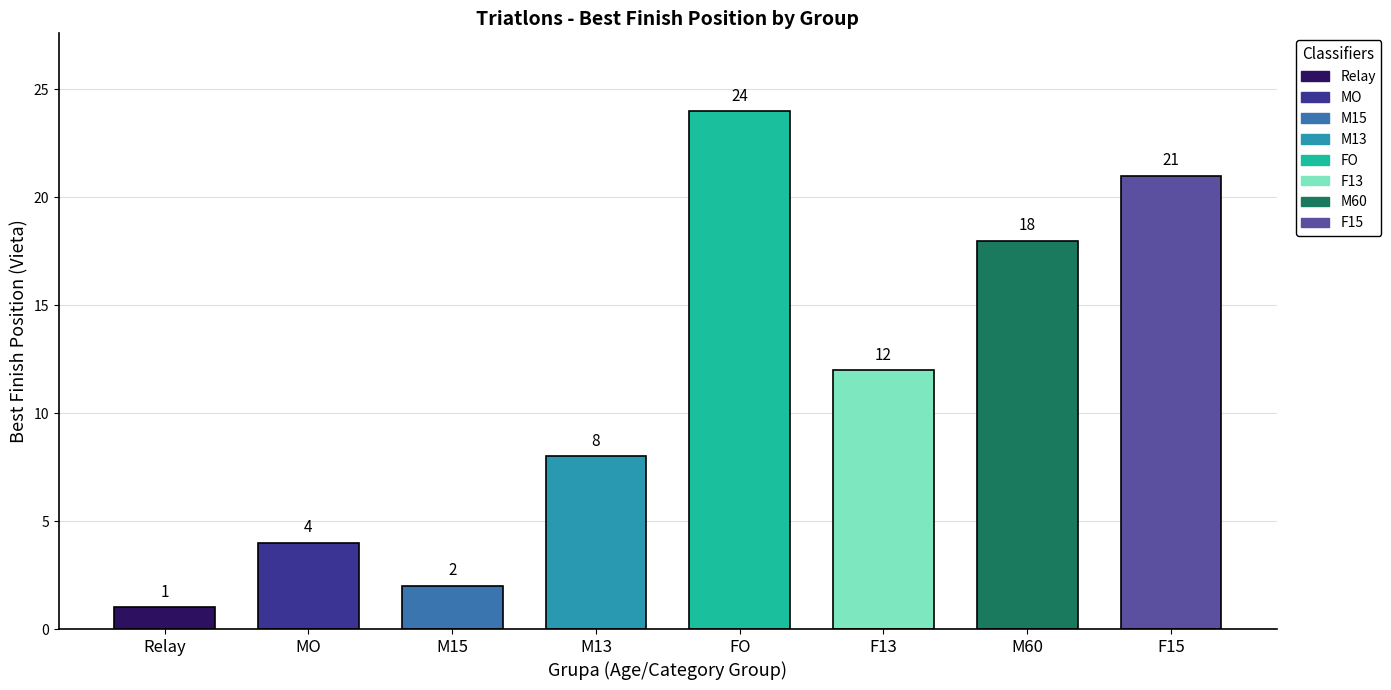

Does the chart contain stacked bars?

No